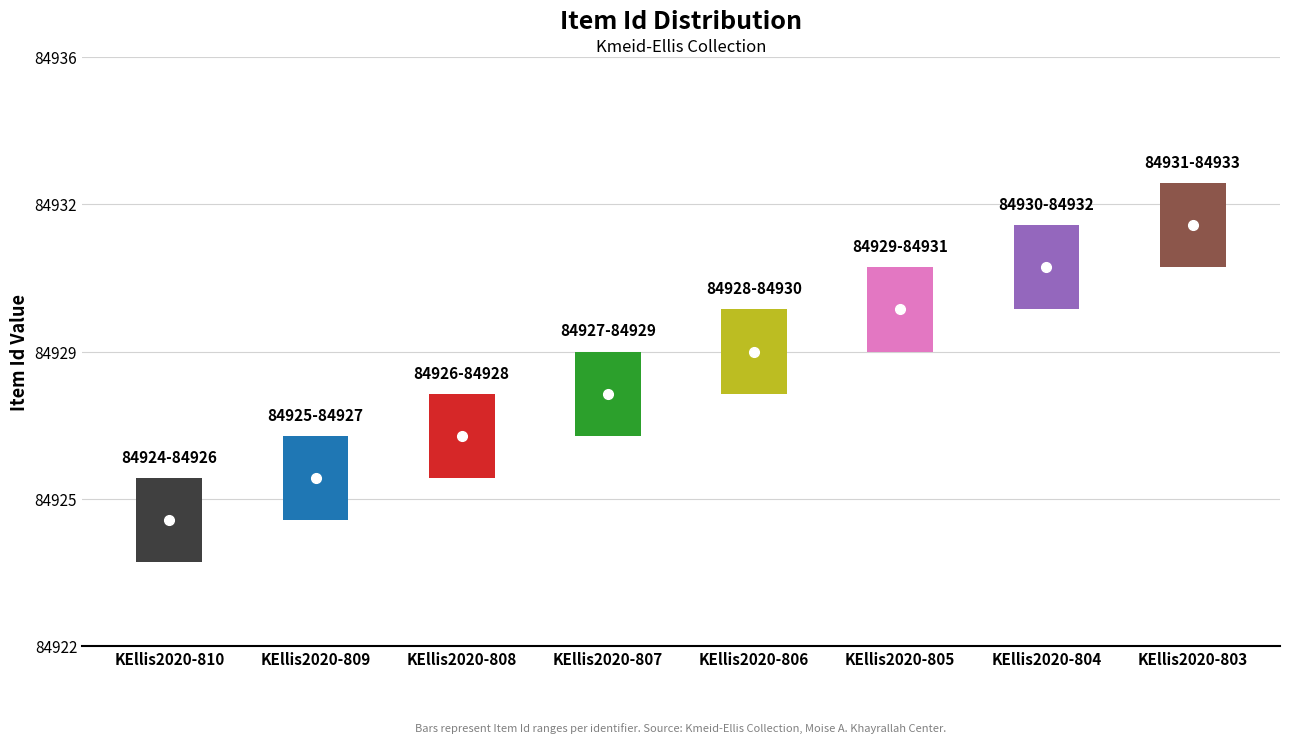

True or false: the data shows 150398 at KEllis2020-805.

False